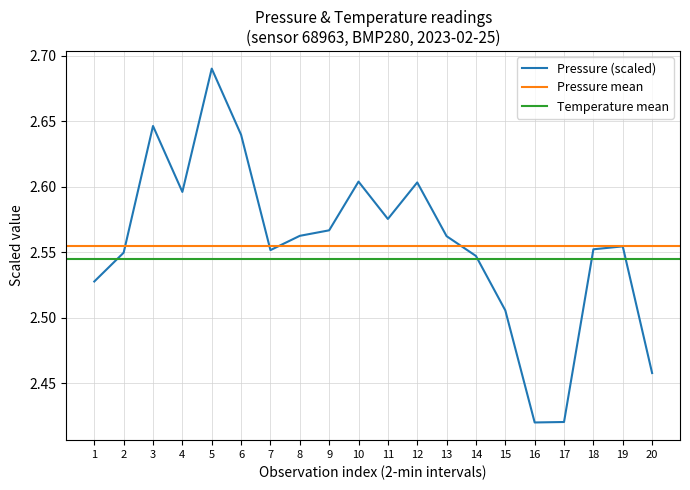

The value of Pressure (scaled) at 13 is 1.3. True or false?

False